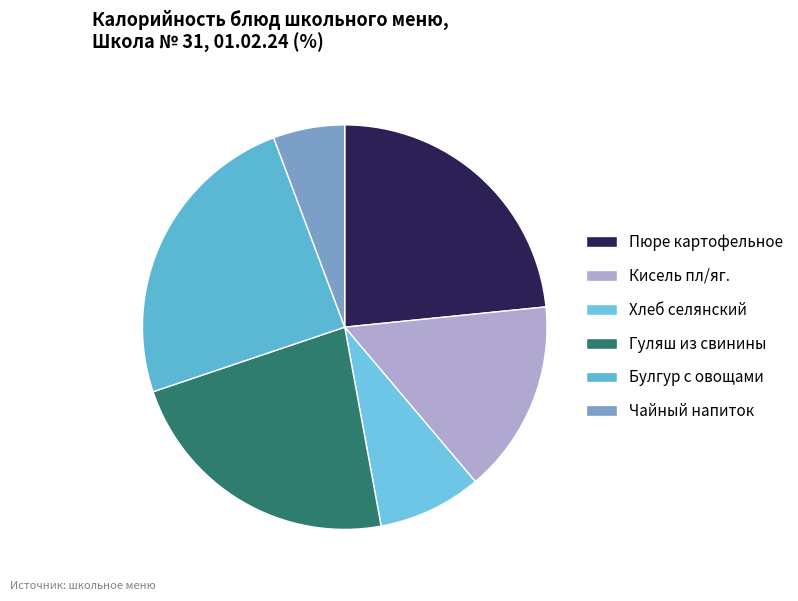

Between Булгур с овощами and Кисель пл/яг., which is larger?

Булгур с овощами